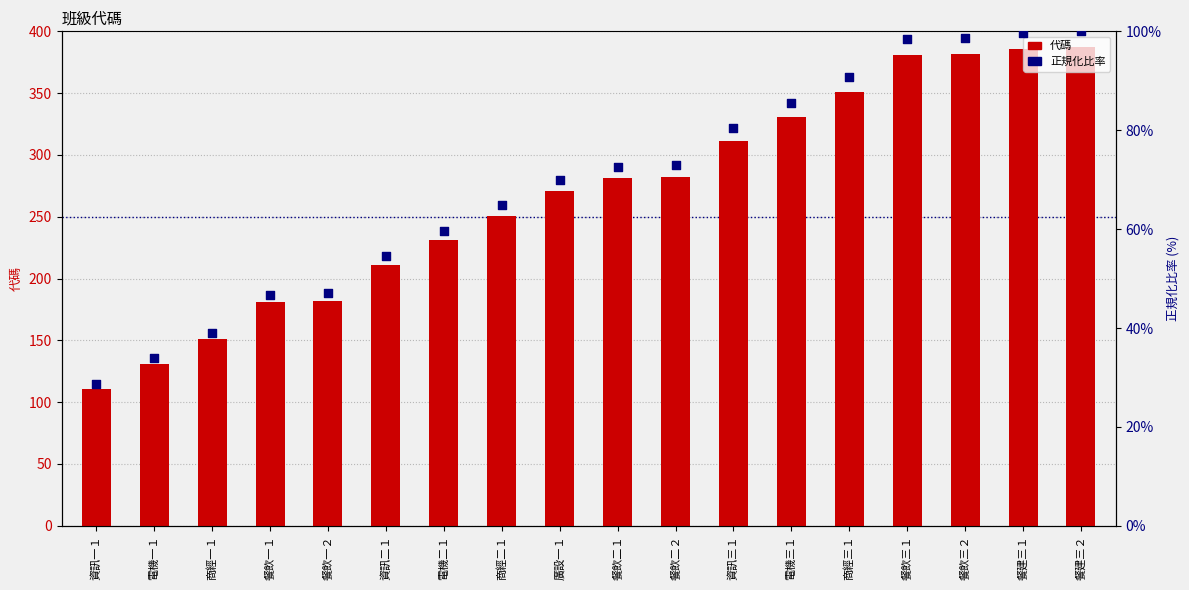

Is the value of 正規化比率 at 電機一１ greater than the value of 代碼 at 資訊三１?

No